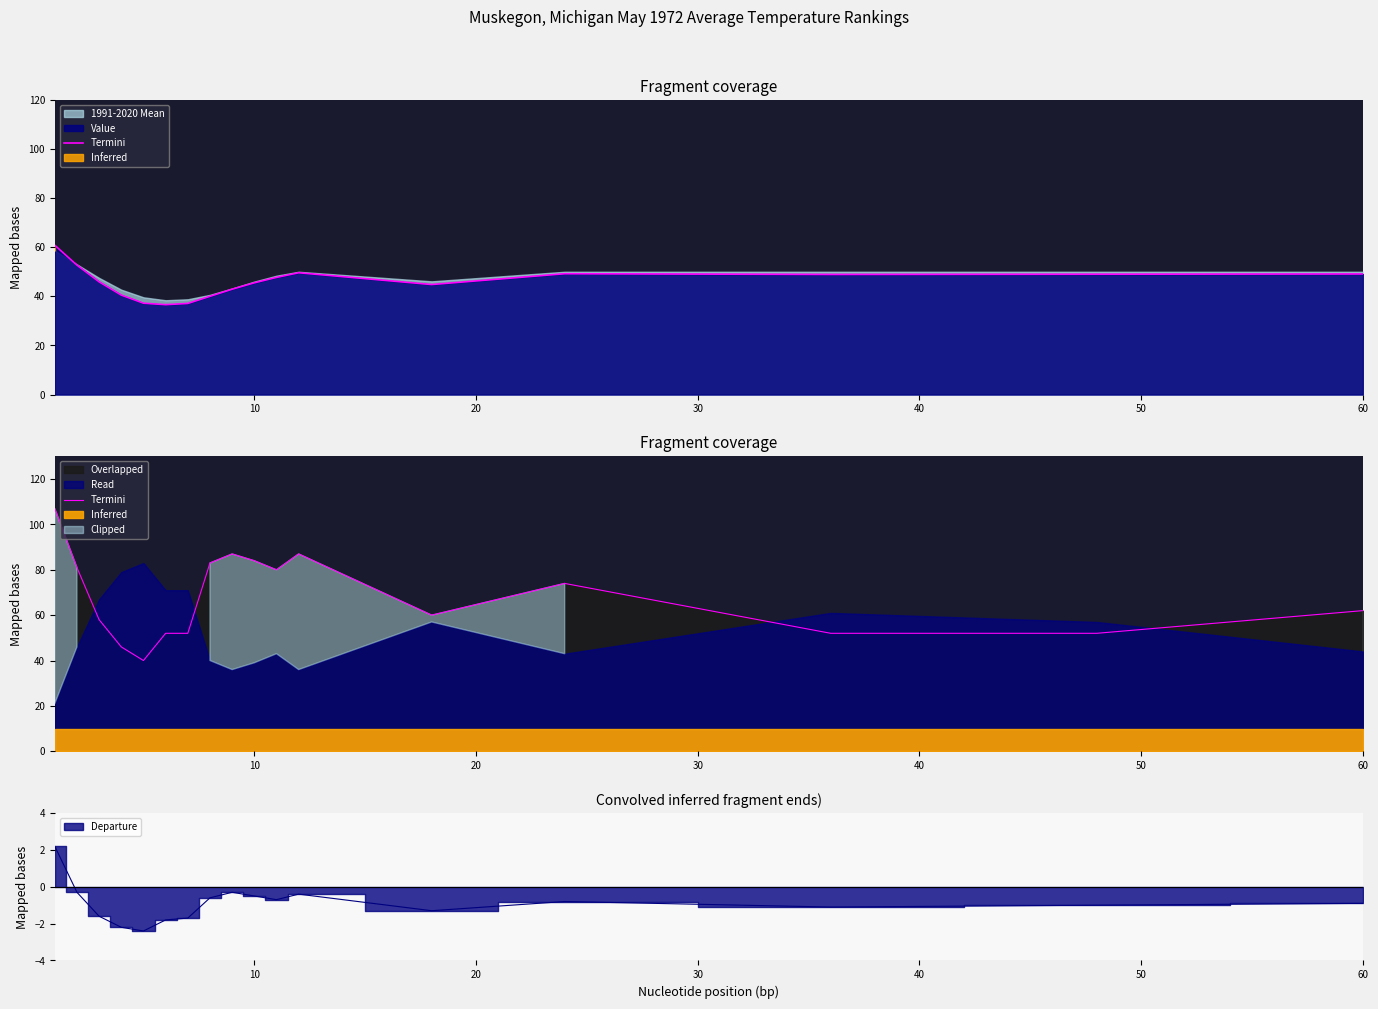

How many interior local peaks (higher than both neighbors) does the data have?

3